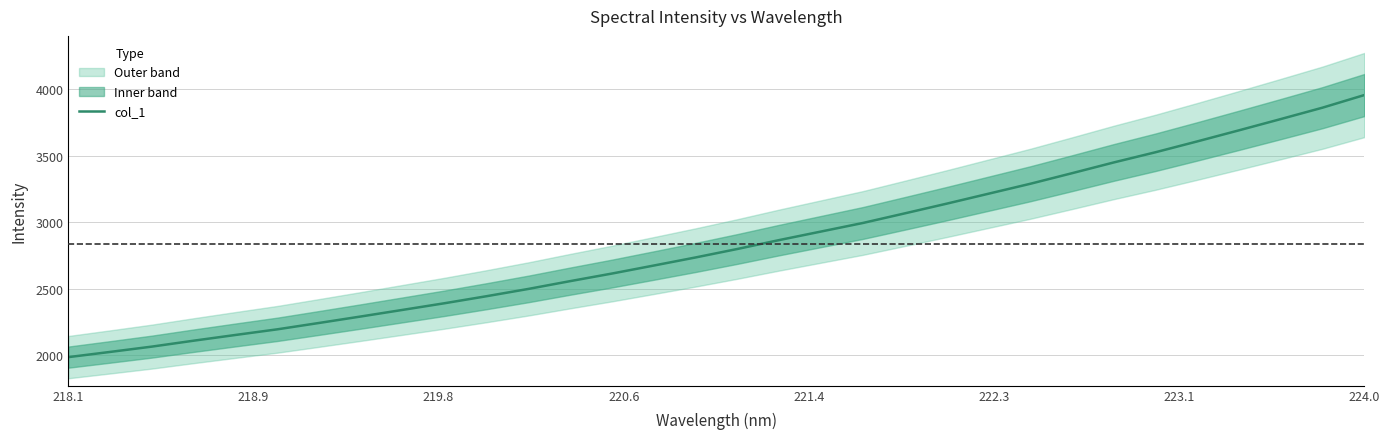

At which label does col_1 reach its peak?

224.0